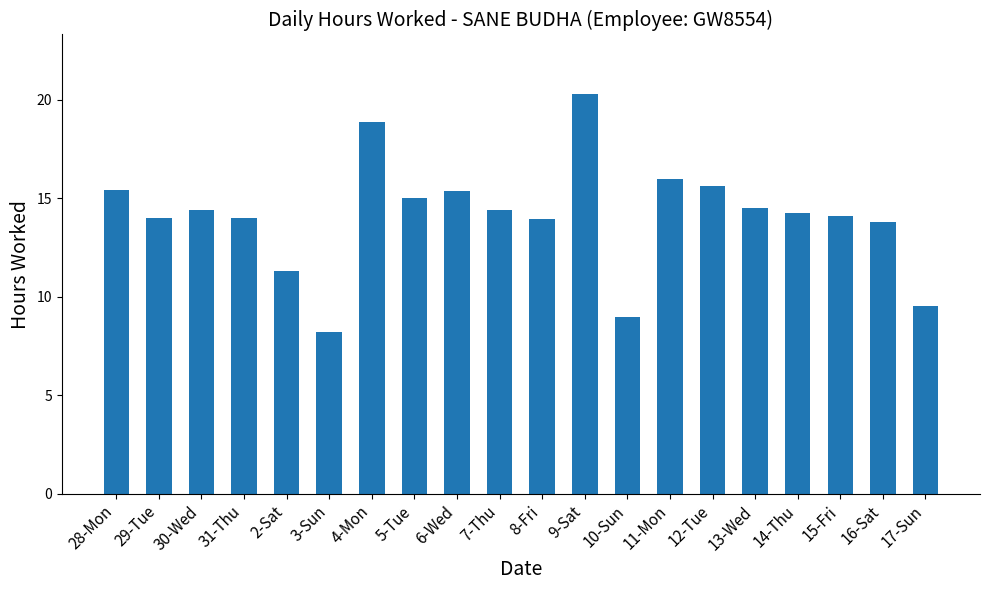

What is the label of the 16th bar from the left?

13-Wed